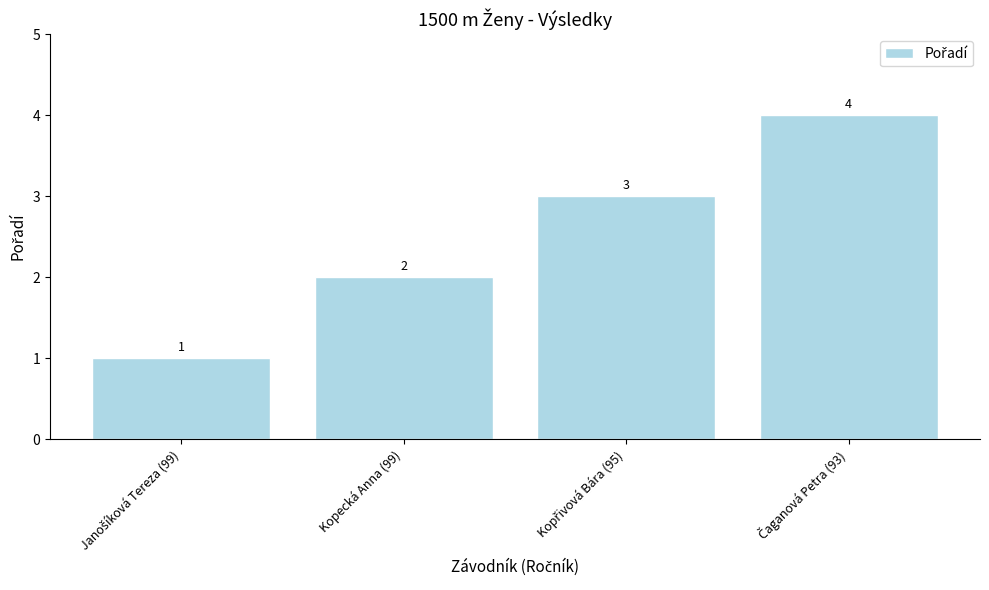

What is the minimum value shown in the chart?

1